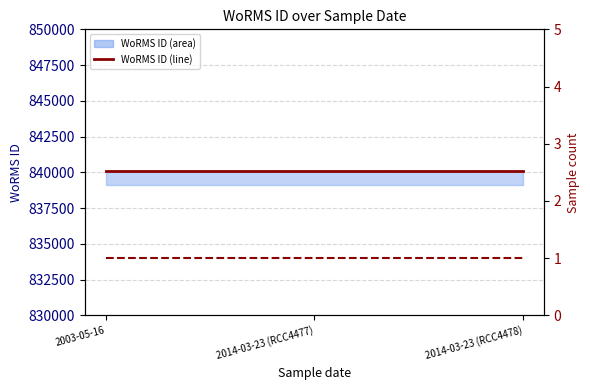

Rank the categories by WoRMS ID (line) value from highest to lowest.

2003-05-16, 2014-03-23 (RCC4477), 2014-03-23 (RCC4478)